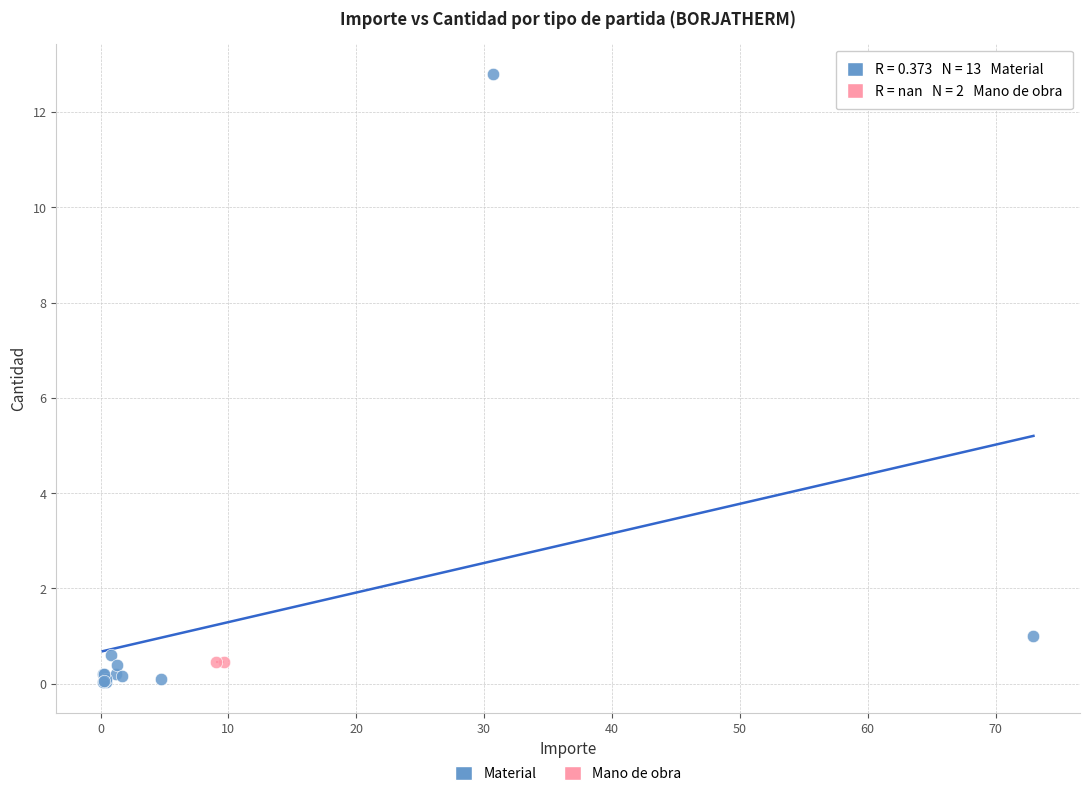

What are all the series names shown in the legend?

Material, Mano de obra